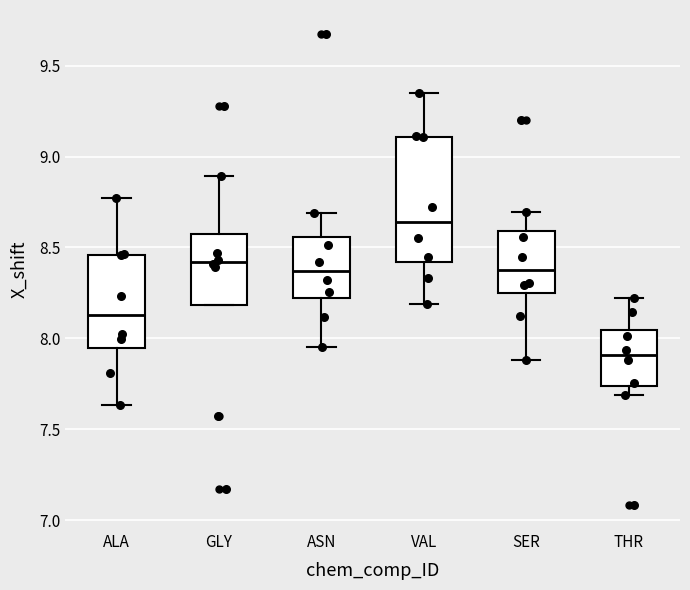

Which box is the tallest, from its lower edge to its upper edge?

VAL